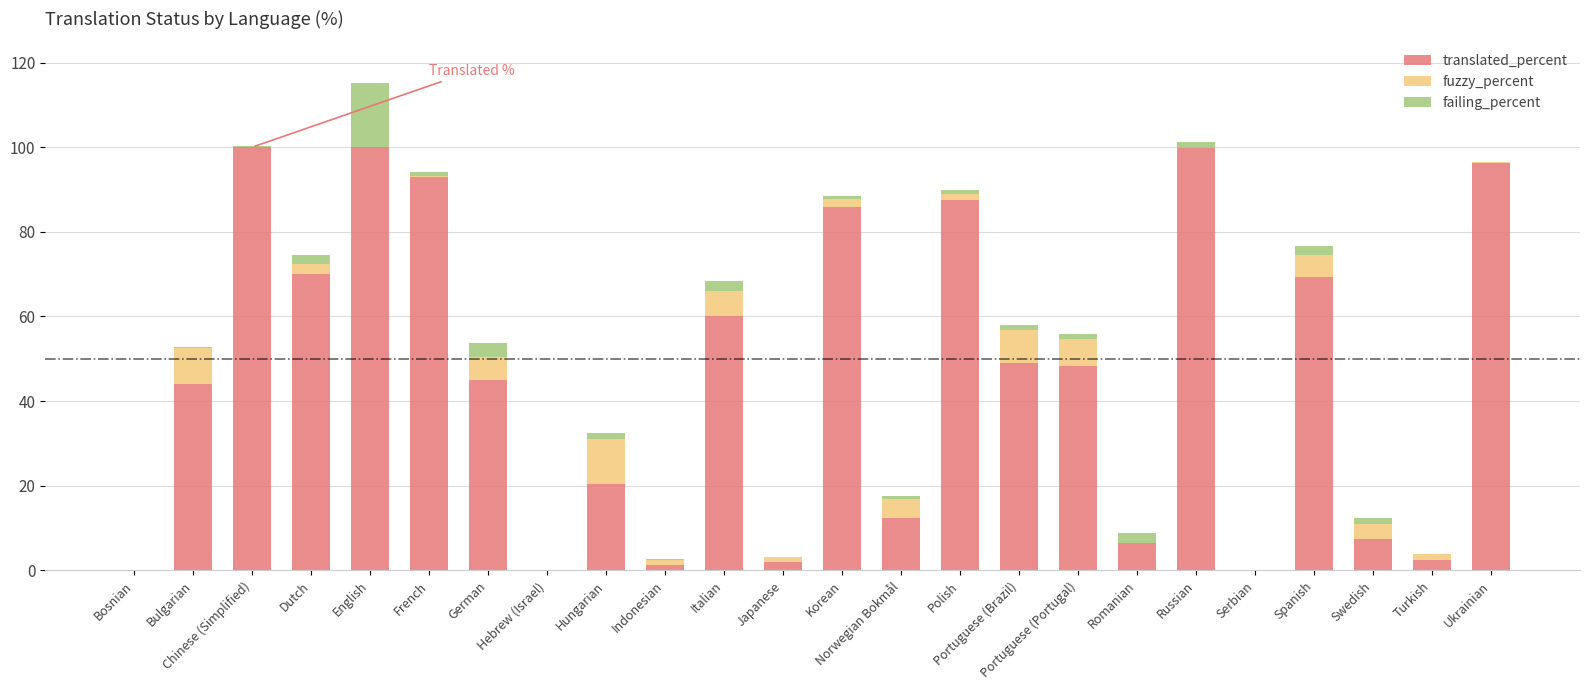

What is the highest value of the translated_percent series?

100.0